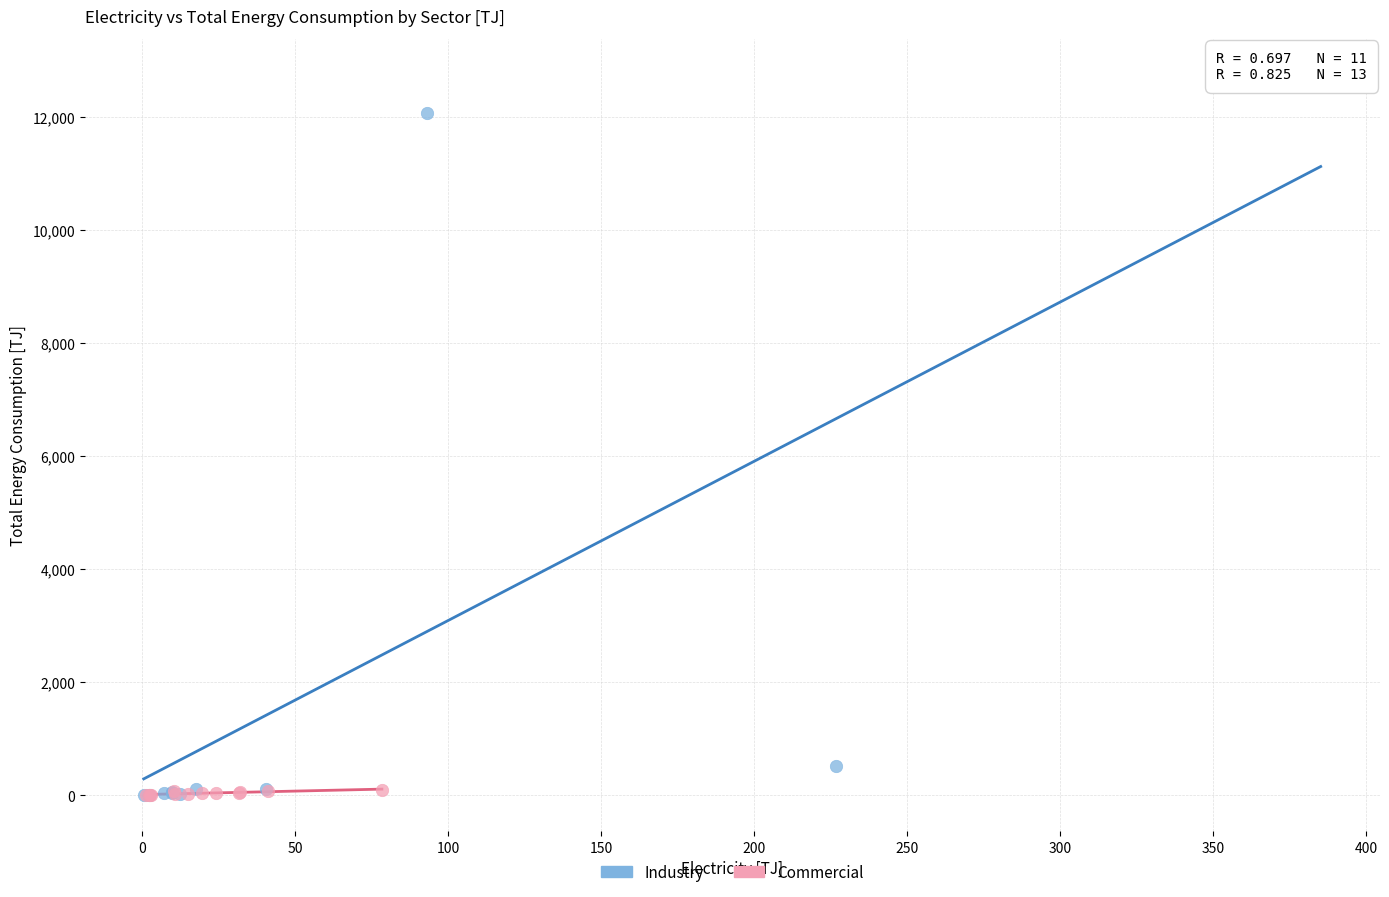

Which series has the widest spread of Y values?

Industry